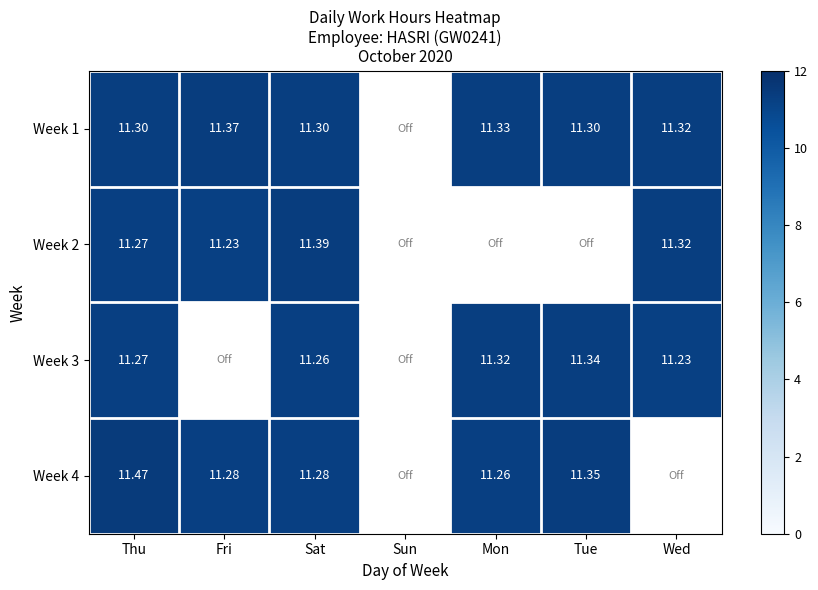

Is the value of Week 2 at Thu greater than the value of Week 4 at Thu?

No